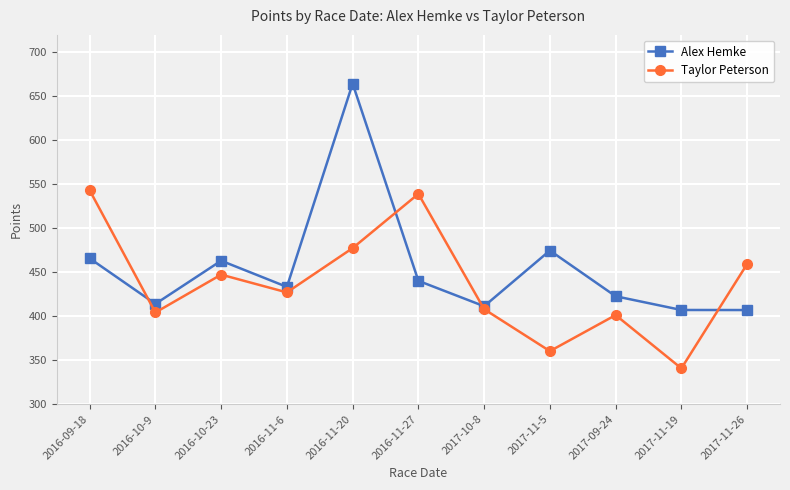

Which series has the largest range (max minus min)?

Alex Hemke